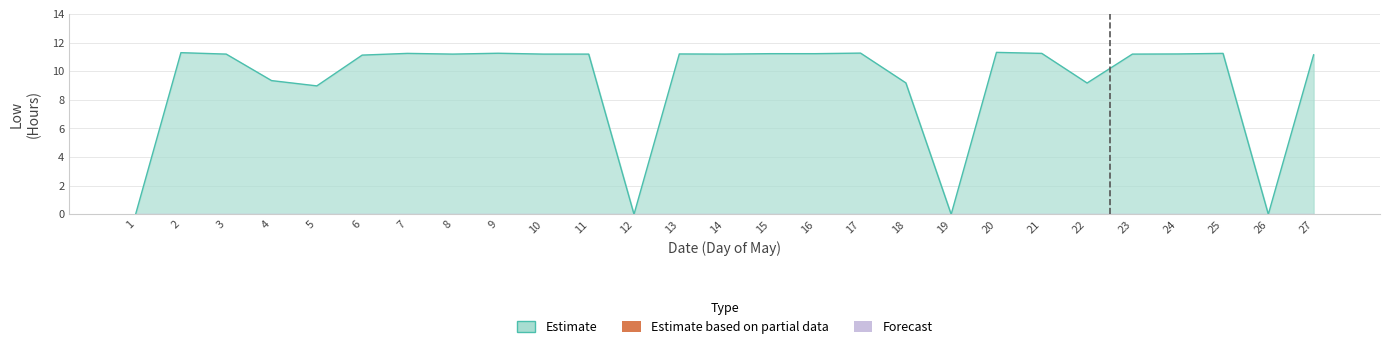

List the labels in order of Estimate value, largest first.

20, 2, 17, 9, 7, 21, 25, 15, 16, 13, 24, 3, 8, 10, 11, 14, 23, 27, 6, 4, 18, 22, 5, 1, 12, 19, 26